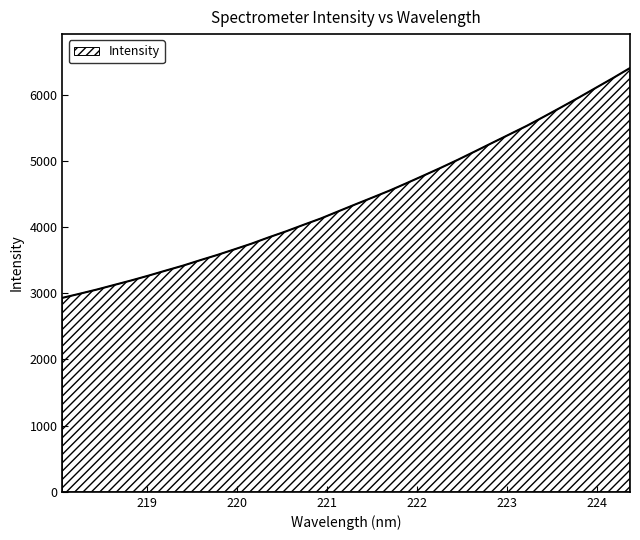

What is the minimum value shown in the chart?

2930.8